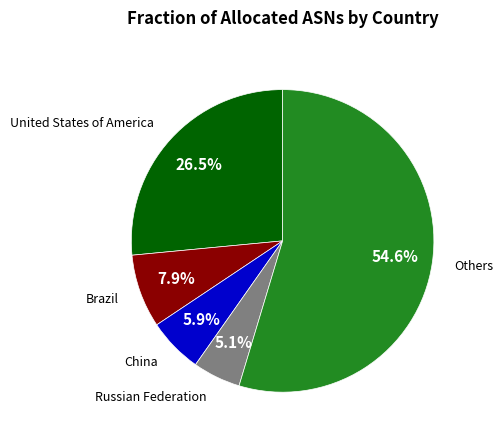

How many slices are in this pie chart?

5